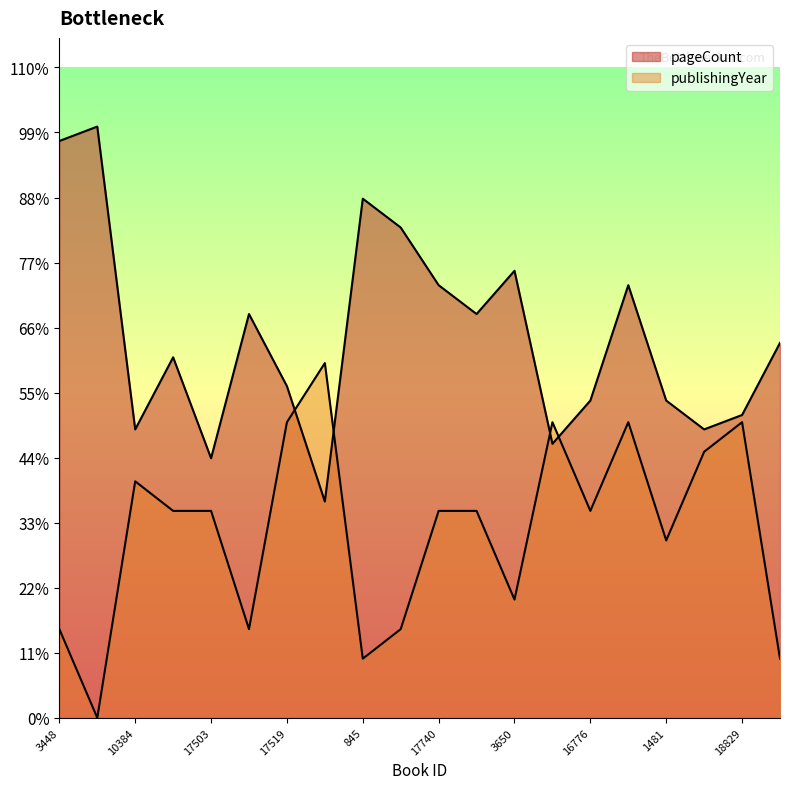

How many lines are shown in the chart?

2